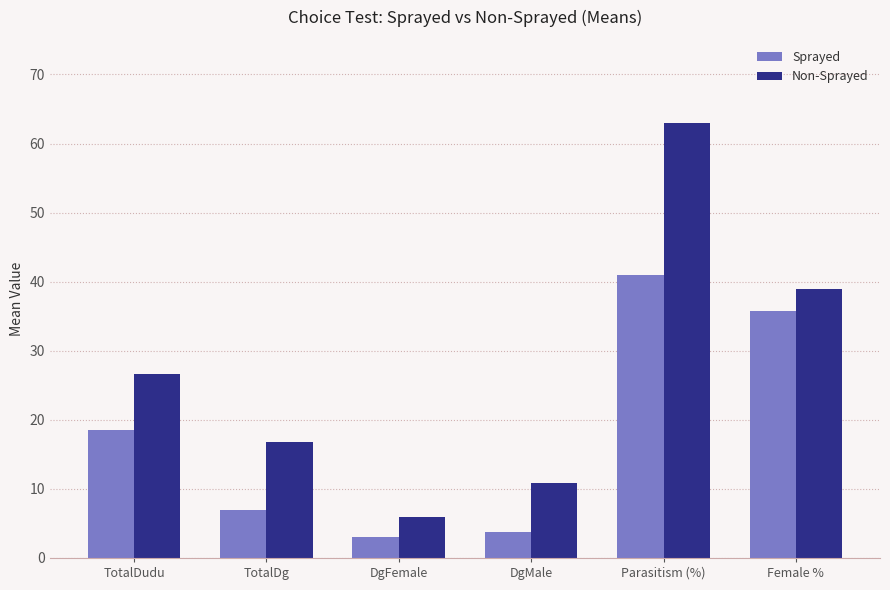

What is the spread (max minus min) of values at TotalDg?

9.9